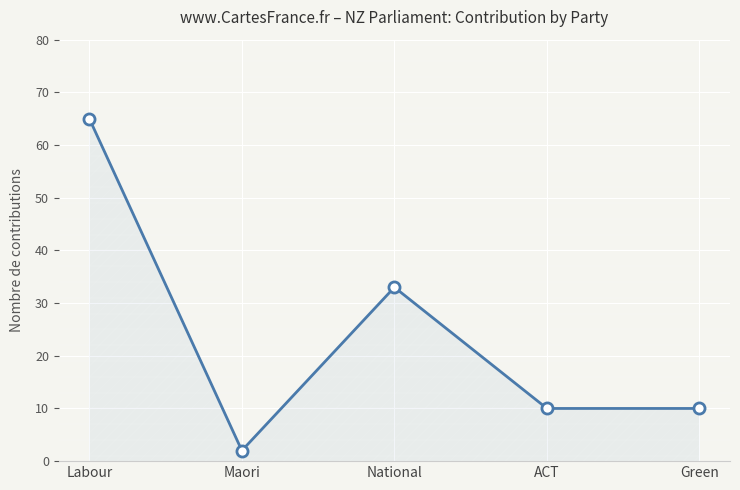

The value at ACT is 3. True or false?

False